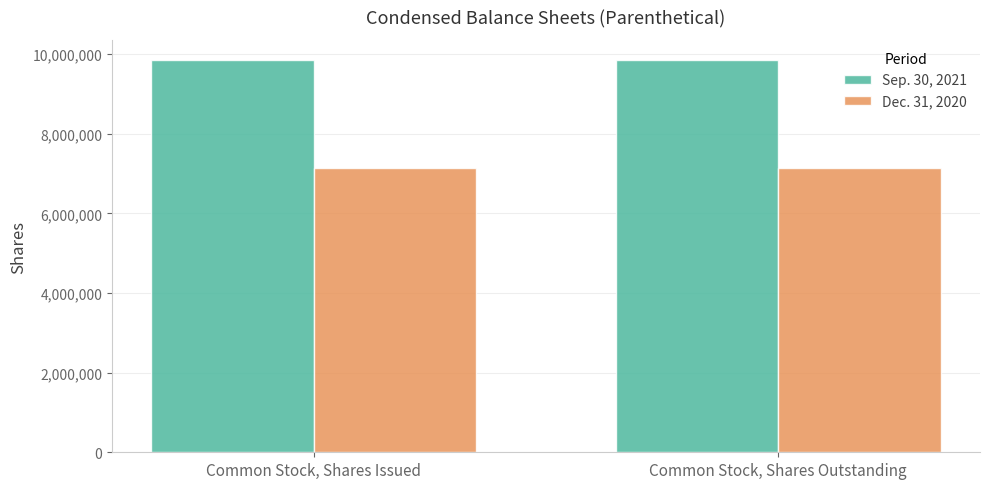

What is the smallest value displayed?

7139068